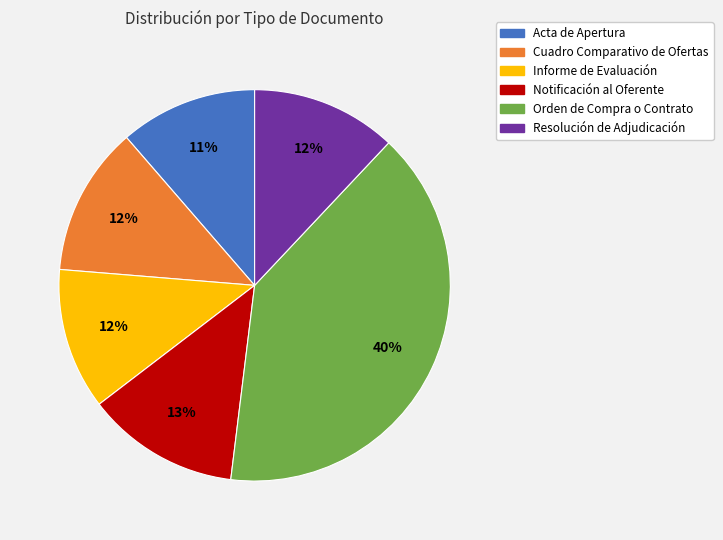

Does Orden de Compra o Contrato account for over 50% of the chart?

No